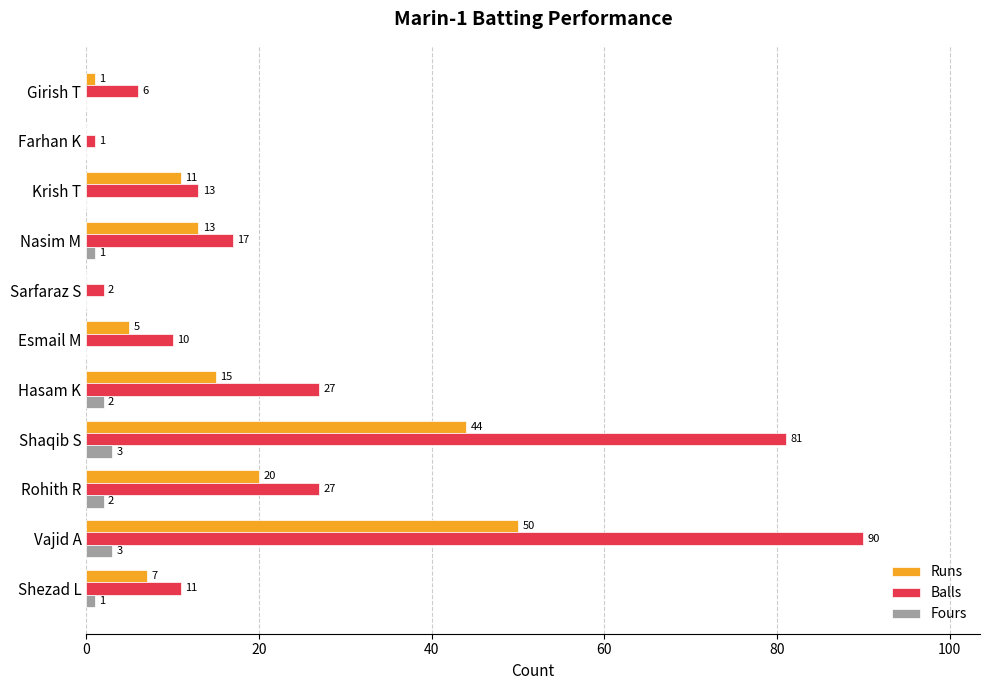

Which series has the largest total across all categories?

Balls